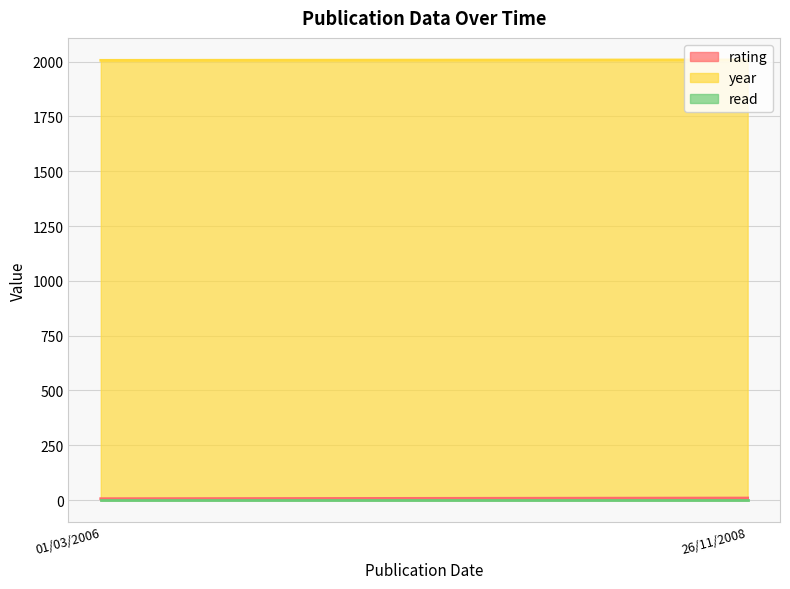

Between 01/03/2006 and 26/11/2008, which is larger?

26/11/2008